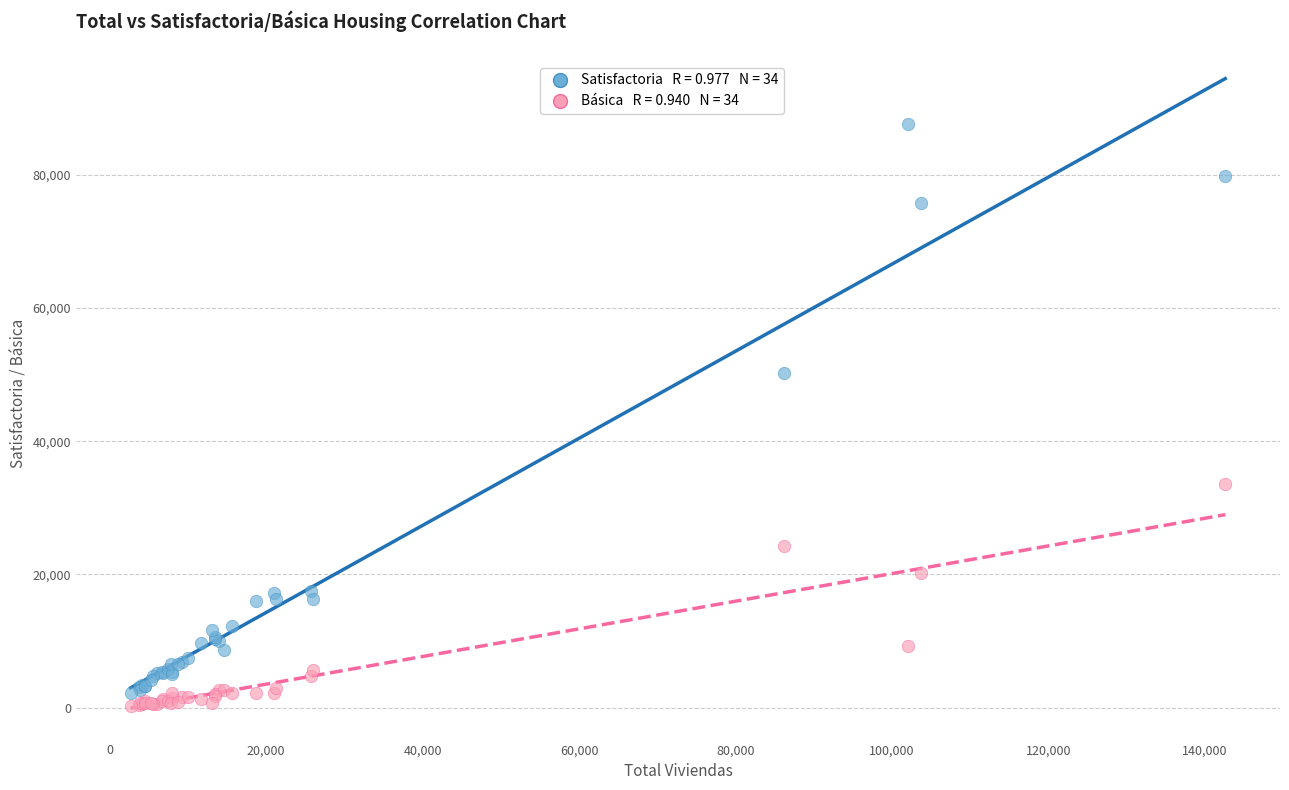

Across all series, what Y value is closest to 43965?

50221